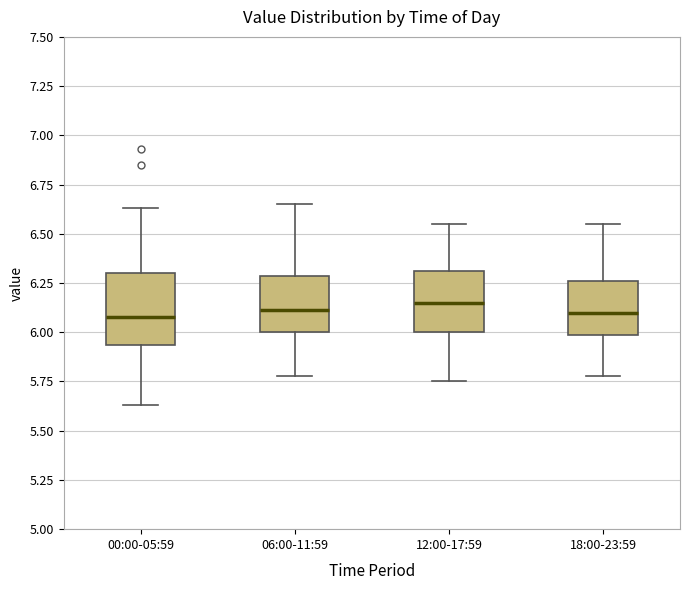

Reading left to right, read every box against the y-axis: the position of its median line, the range the box covers, and the ends of its whiskers. The values are not printed on the chart, so give them approximately, as read against the axis.

00:00-05:59: median 6.10, box 5.95 to 6.30, whiskers 5.65 to 6.65
06:00-11:59: median 6.10, box 6.00 to 6.30, whiskers 5.80 to 6.65
12:00-17:59: median 6.15, box 6.00 to 6.30, whiskers 5.75 to 6.55
18:00-23:59: median 6.10, box 6.00 to 6.25, whiskers 5.80 to 6.55